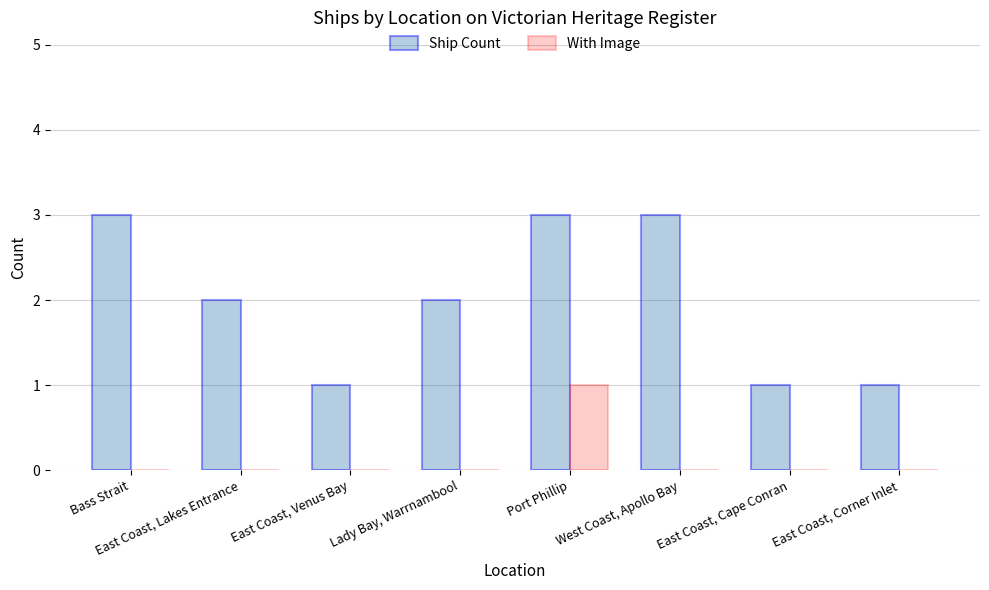

What is the spread (max minus min) of values at East Coast, Corner Inlet?

1